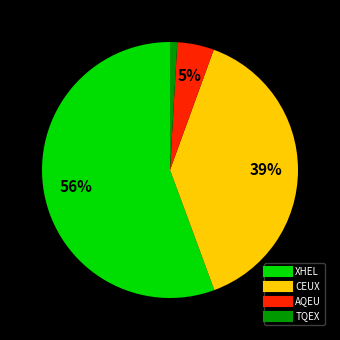

Do XHEL and TQEX together represent more than half of the pie?

Yes